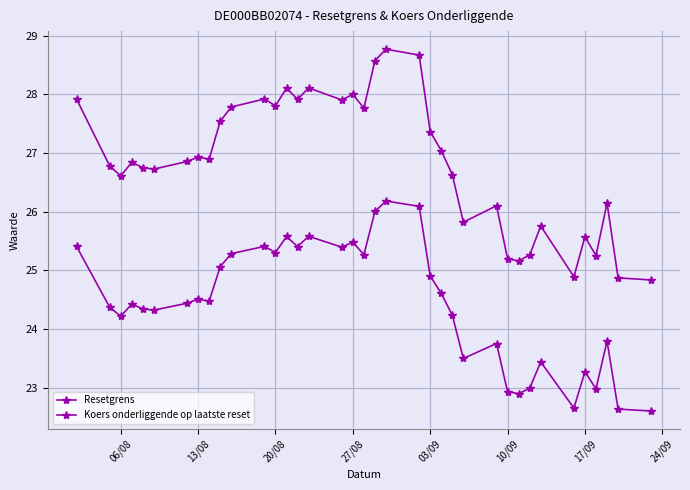

Does the chart have visible grid lines?

Yes